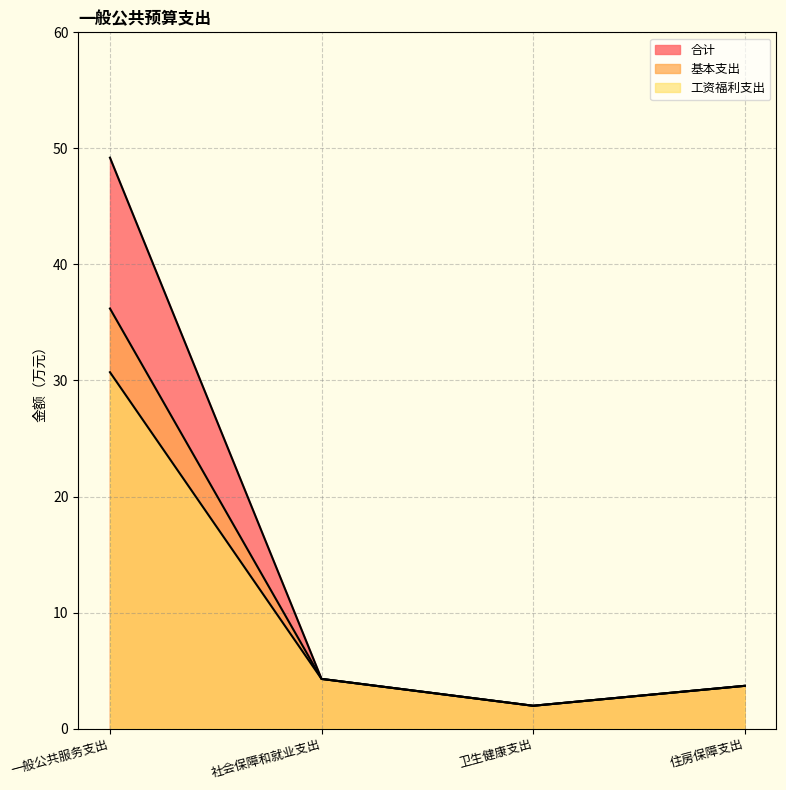

What are all the series names shown in the legend?

合计, 基本支出, 工资福利支出